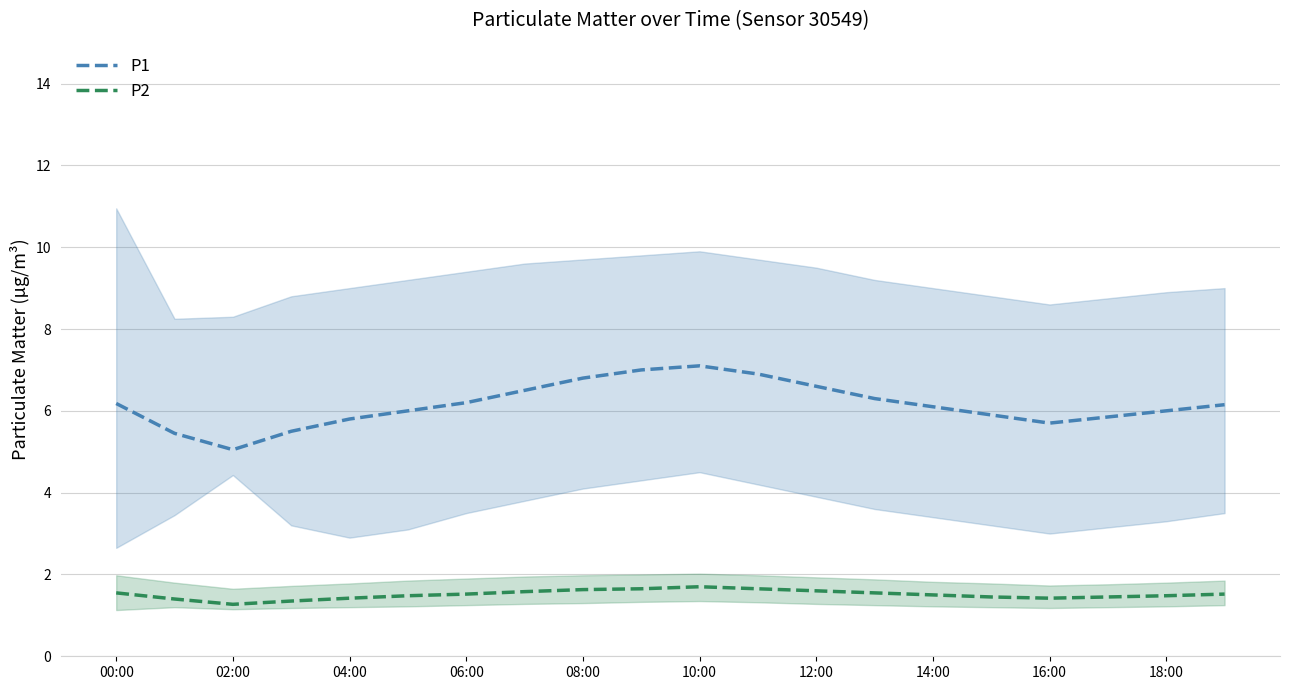

Does the chart have visible grid lines?

Yes